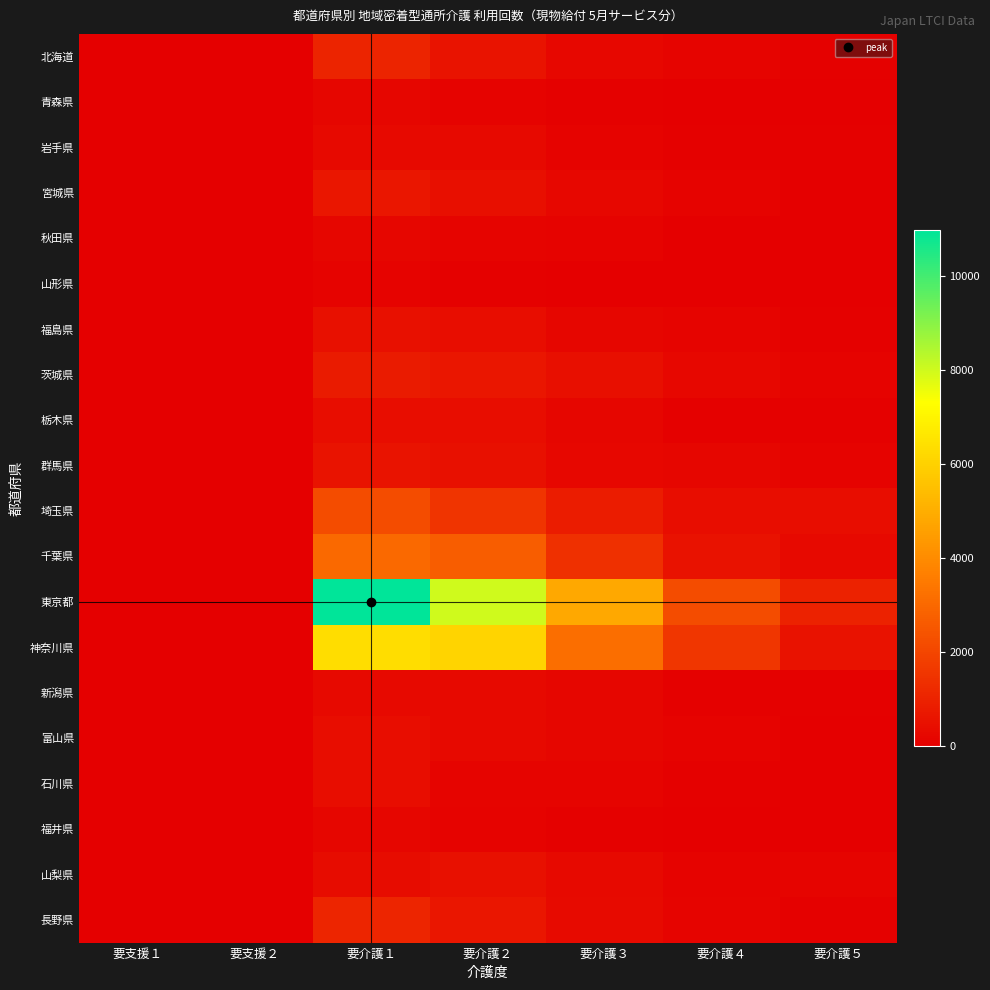

Rank the series by their maximum value, from lowest to highest.

山形県, 福井県, 秋田県, 青森県, 新潟県, 岩手県, 富山県, 石川県, 栃木県, 山梨県, 福島県, 群馬県, 宮城県, 茨城県, 北海道, 長野県, 埼玉県, 千葉県, 神奈川県, 東京都